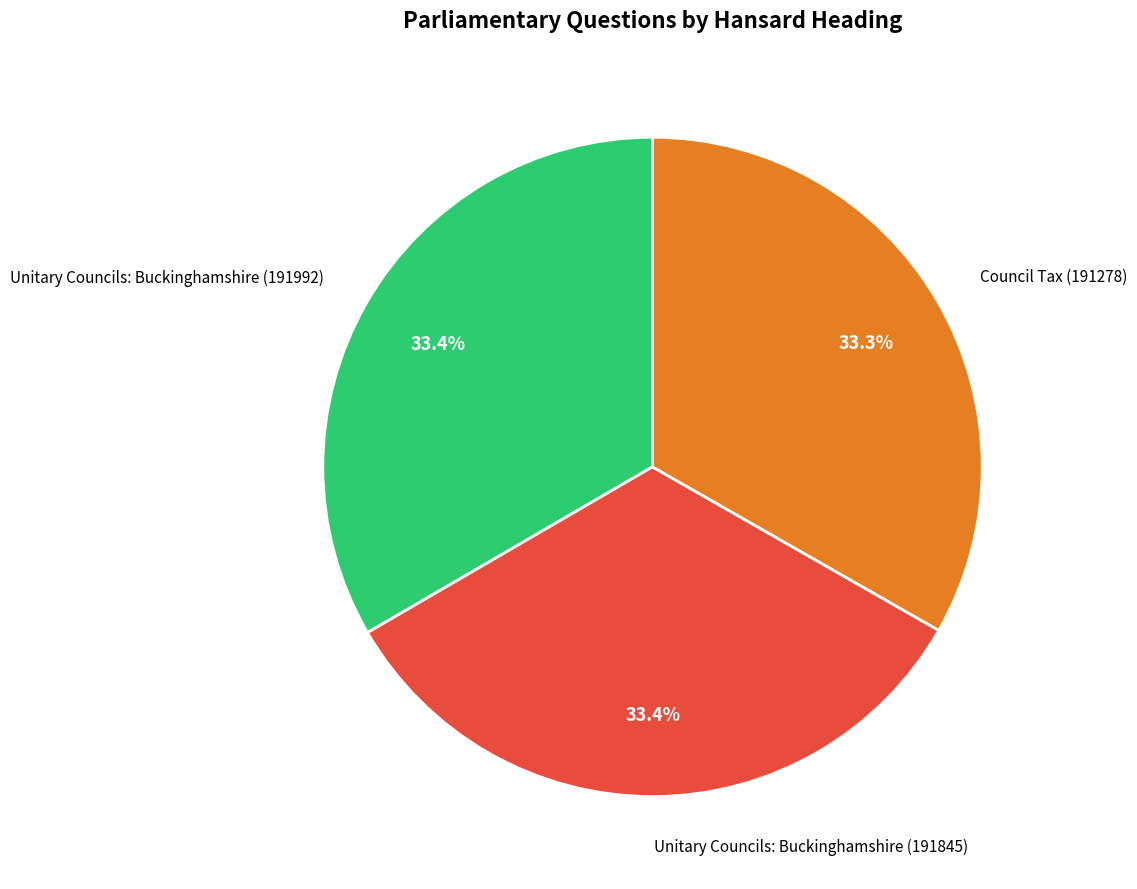

Does any single category account for the majority?

No